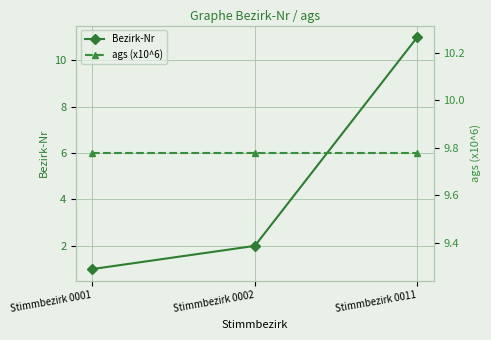

Reading left to right, transcribe all the data shown in this chart.

Bezirk-Nr: Stimmbezirk 0001=1.0	Stimmbezirk 0002=2.0	Stimmbezirk 0011=11.0
ags (x10^6): Stimmbezirk 0001=9.8	Stimmbezirk 0002=9.8	Stimmbezirk 0011=9.8